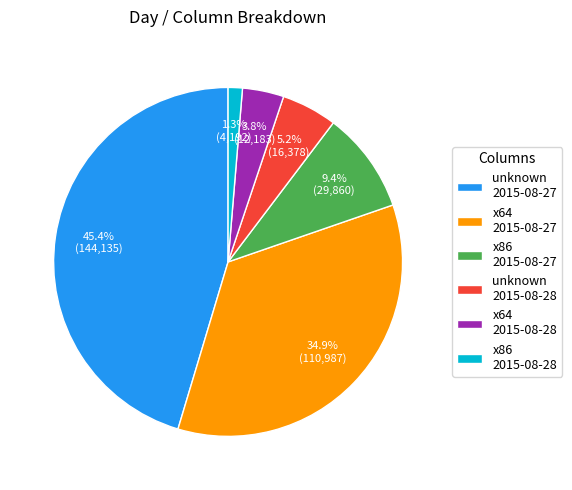

To the nearest percent, what is the difference between the largest and smallest slice percentages?

44%